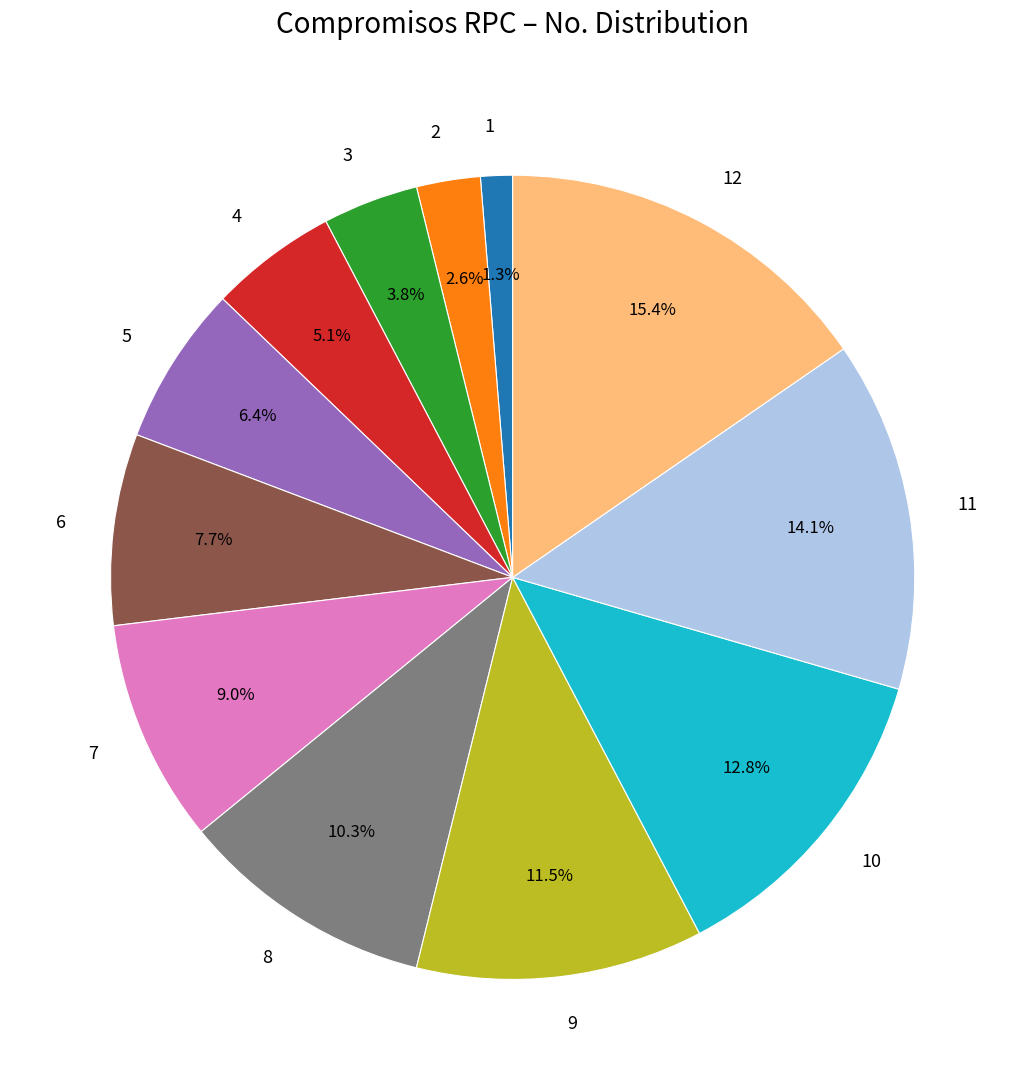

How many slices are in this pie chart?

12